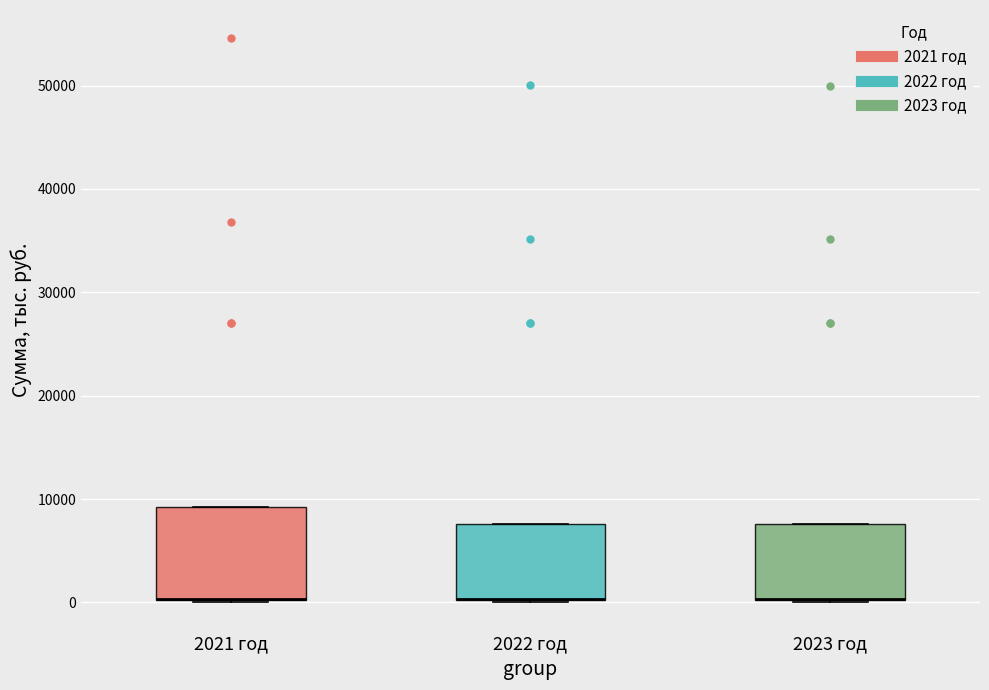

Reading left to right, transcribe this box plot: for each box, give where its median line is, the range the box spans, and where its two whiskers end, as read against the y-axis. The values are not printed on the chart, so give them approximately, as read against the axis.

2021 год: median 0 (drawn on the box's lower edge), box 0 to 9000, whiskers 0 to 9000
2022 год: median 0 (drawn on the box's lower edge), box 0 to 8000, whiskers 0 to 8000
2023 год: median 0 (drawn on the box's lower edge), box 0 to 8000, whiskers 0 to 8000